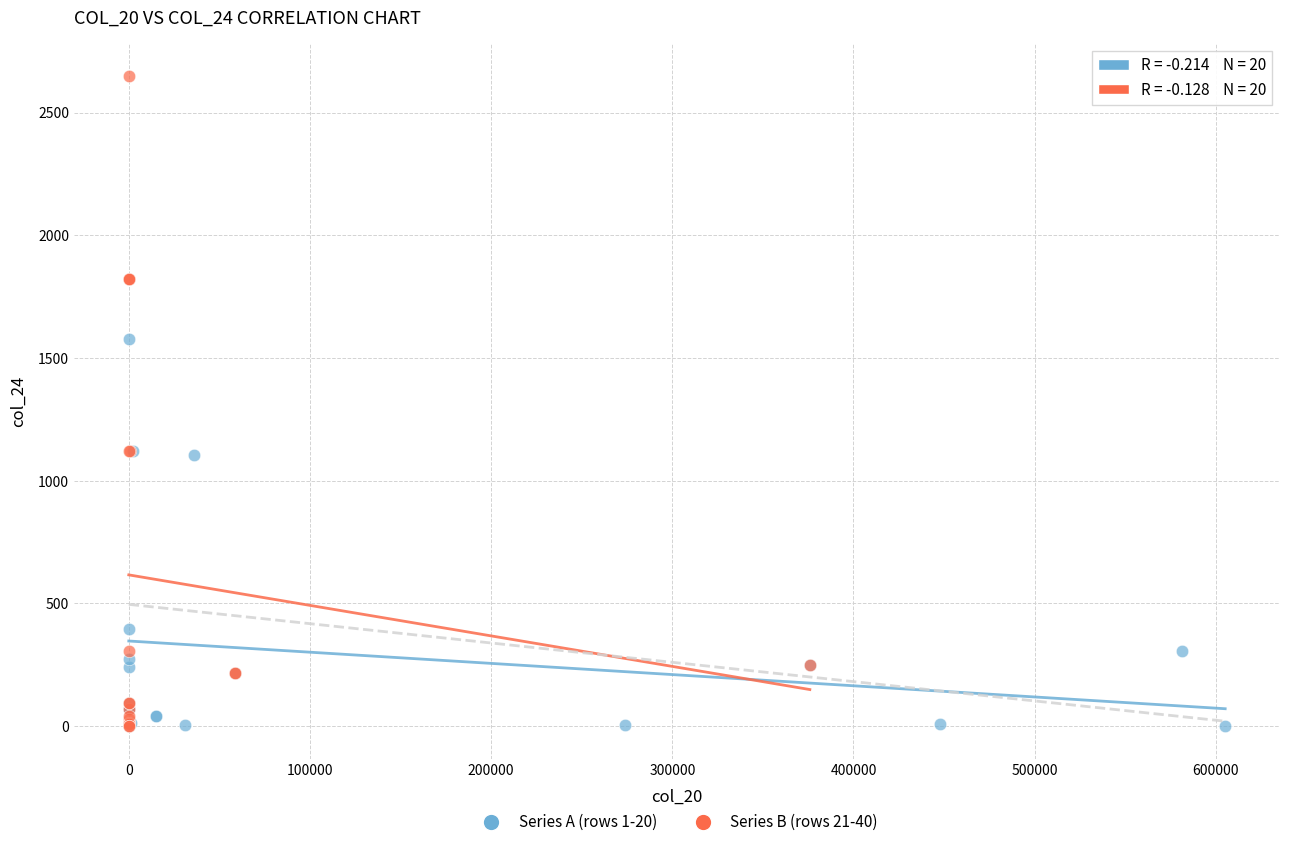

Which series has the largest Y range (max minus min)?

Series B (rows 21-40)